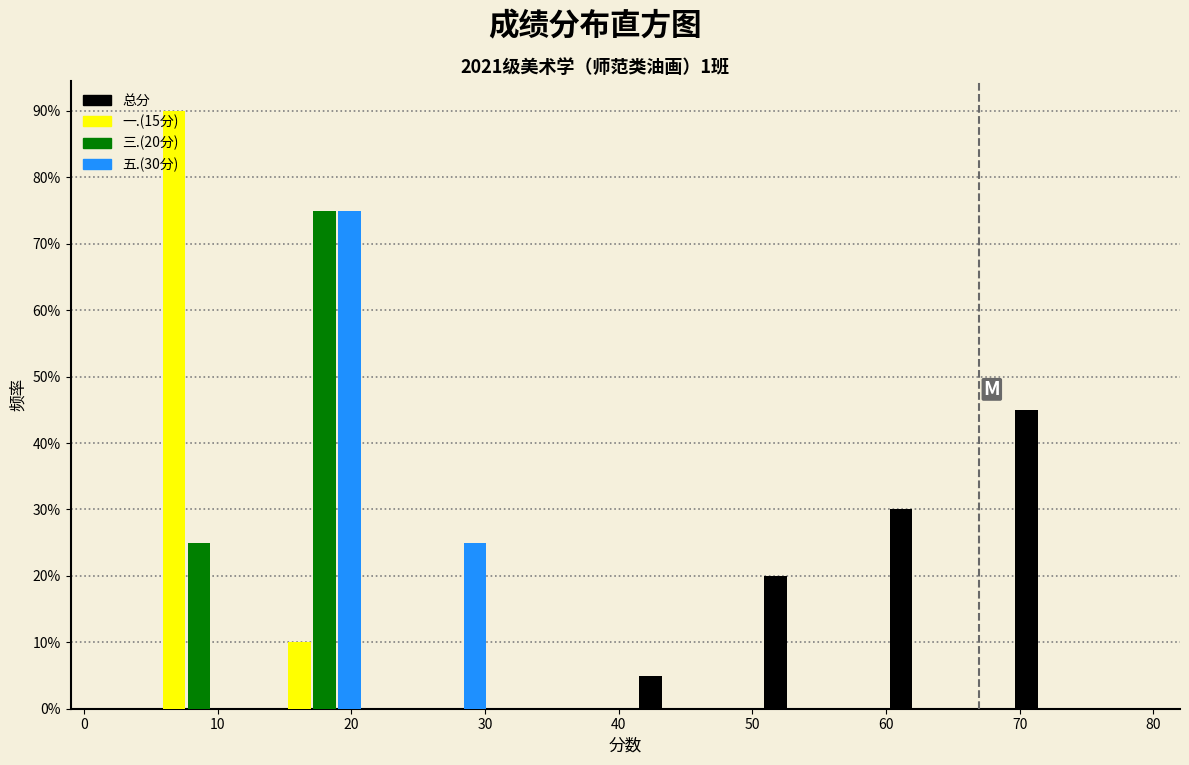

In the 三.(20分) series, which range on the x-axis has the tallest bar?

12 to 22